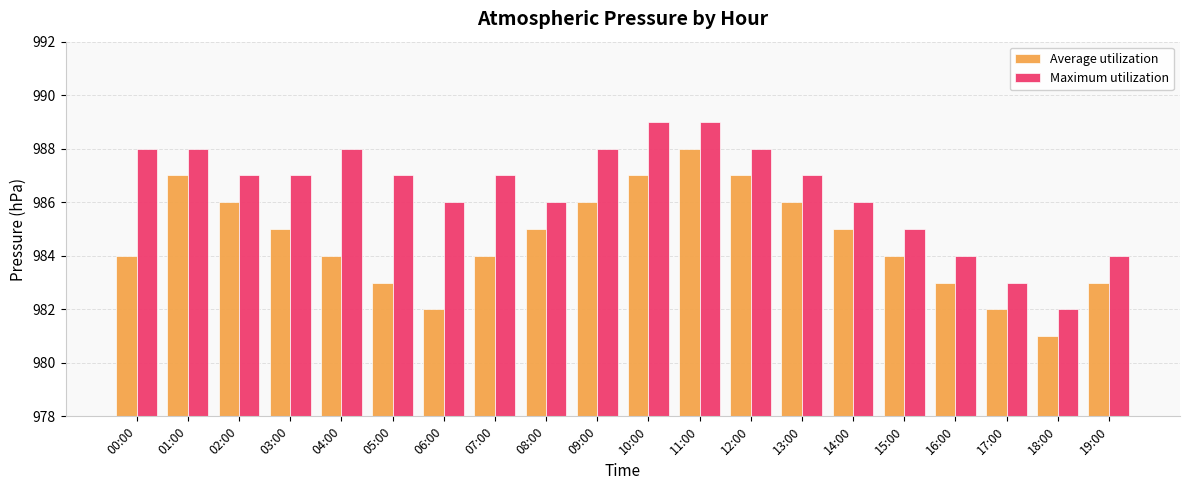

Which series has the largest total across all categories?

Maximum utilization